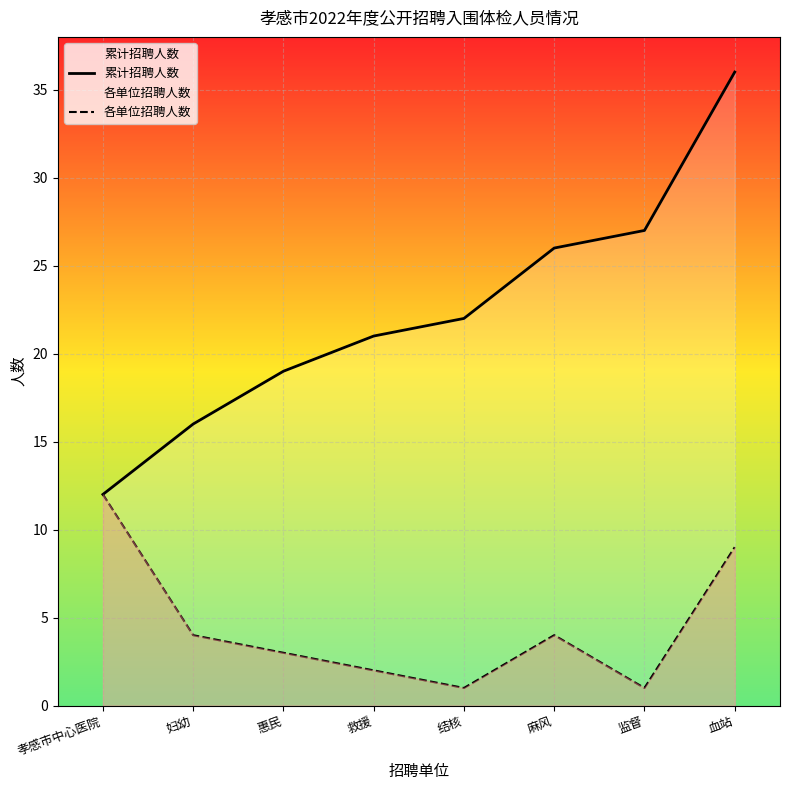

What is the smallest value displayed?

1